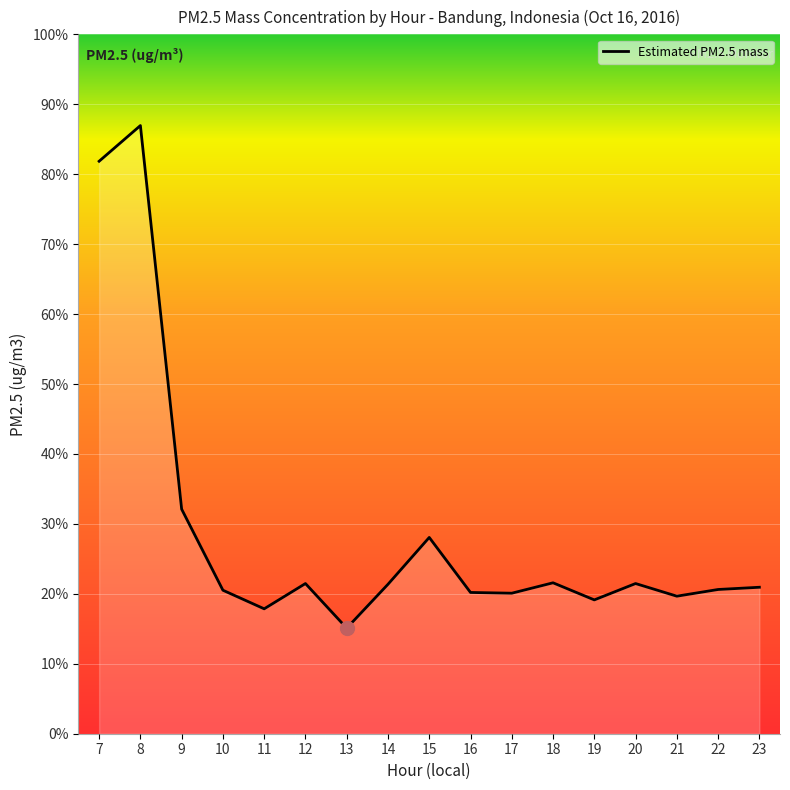

What is the difference between the values at 19 and 22?

1.4